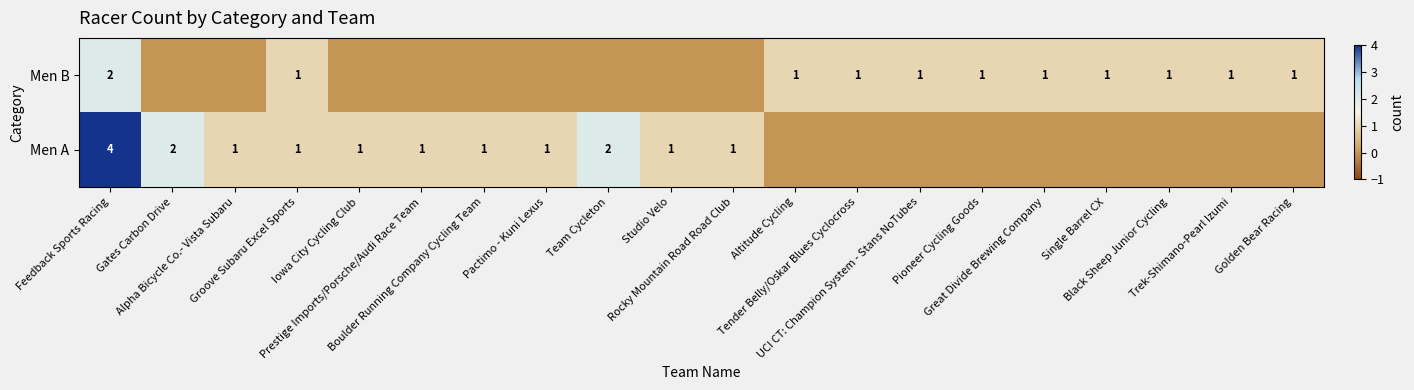

What is the difference between the Men B values at UCI CT: Champion System - Stans NoTubes and Feedback Sports Racing?

1